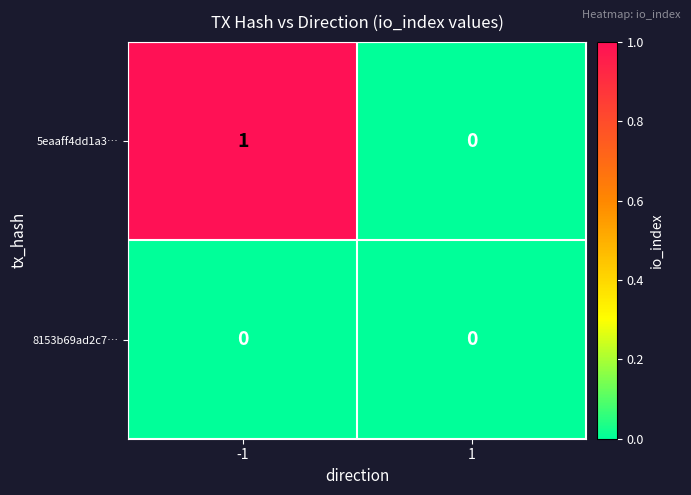

Which series has the largest total across all categories?

5eaaff4dd1a3…